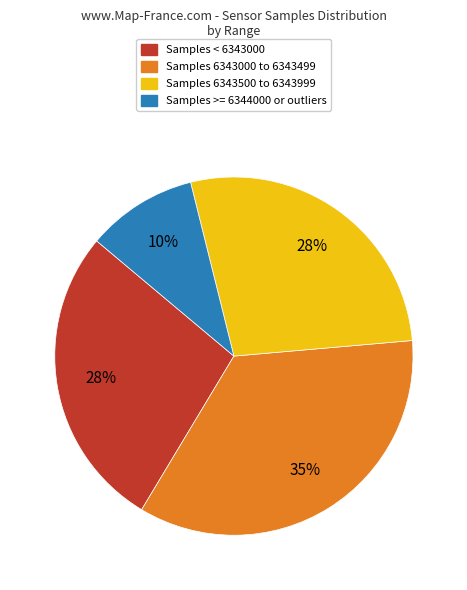

Does any single category account for the majority?

No